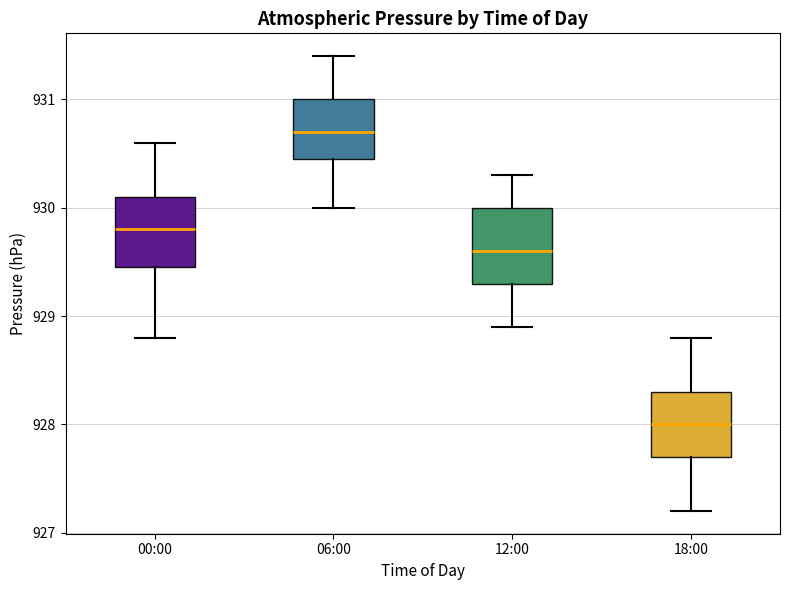

Reading left to right, read every box against the y-axis: the position of its median line, the range the box covers, and the ends of its whiskers. The values are not printed on the chart, so give them approximately, as read against the axis.

00:00: median 929.8, box 929.5 to 930.1, whiskers 928.8 to 930.6
06:00: median 930.7, box 930.5 to 931.0, whiskers 930.0 to 931.4
12:00: median 929.6, box 929.3 to 930.0, whiskers 928.9 to 930.3
18:00: median 928.0, box 927.7 to 928.3, whiskers 927.2 to 928.8